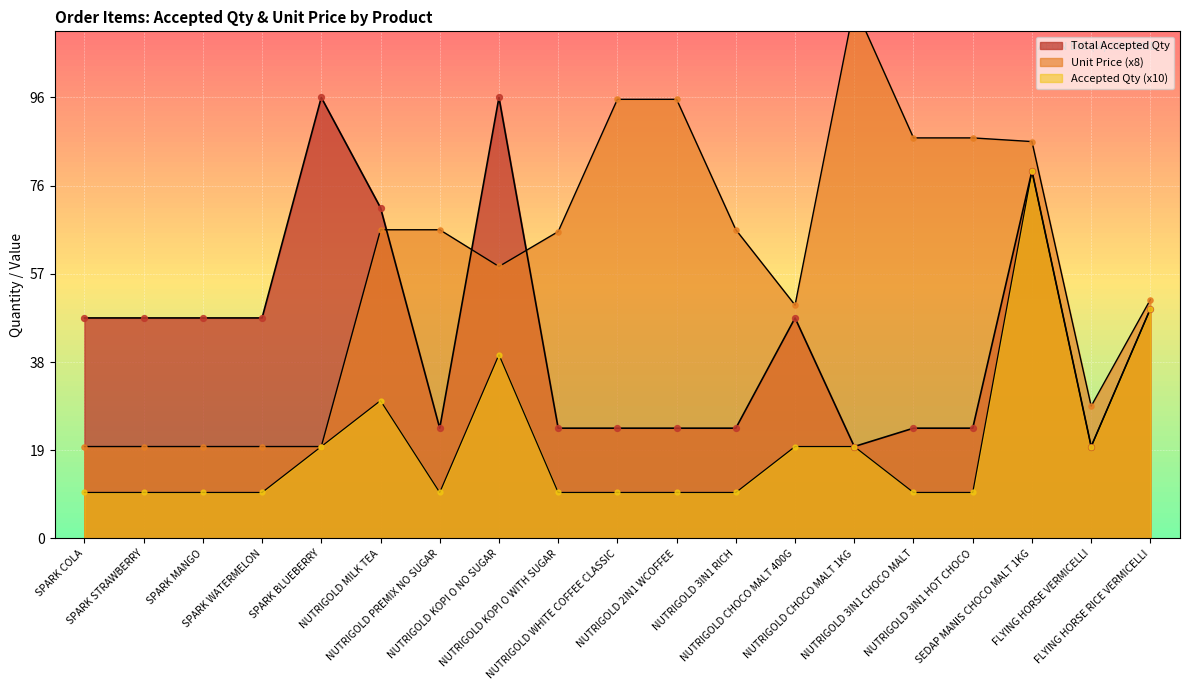

Which series has the widest spread of Y values?

Unit Price